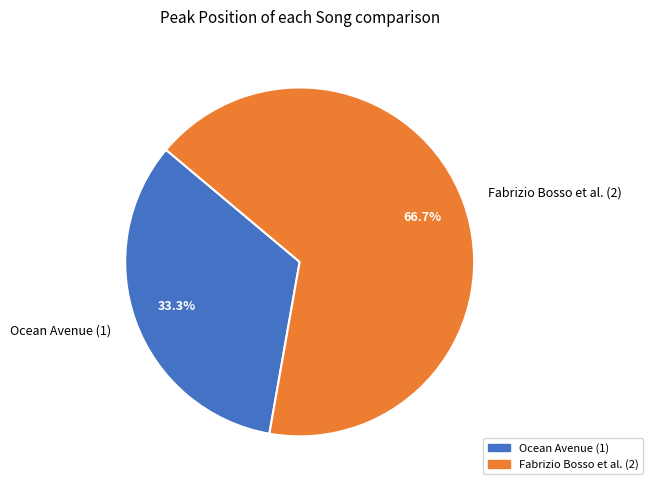

Rank the categories by value from lowest to highest.

Ocean Avenue (1), Fabrizio Bosso et al. (2)